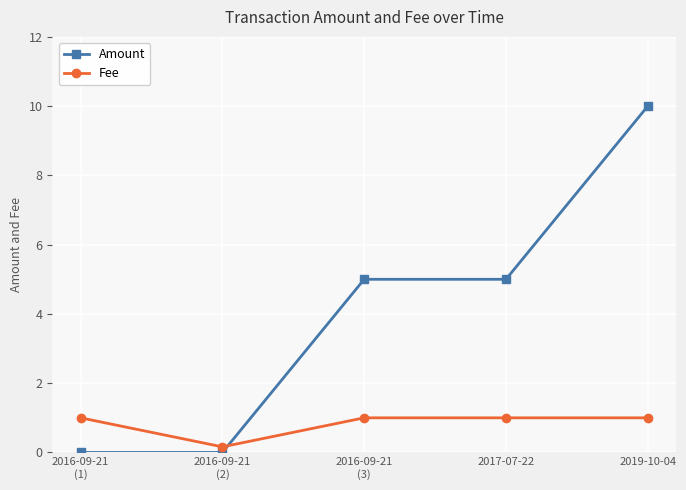

True or false: Amount and Fee cross at least once.

True